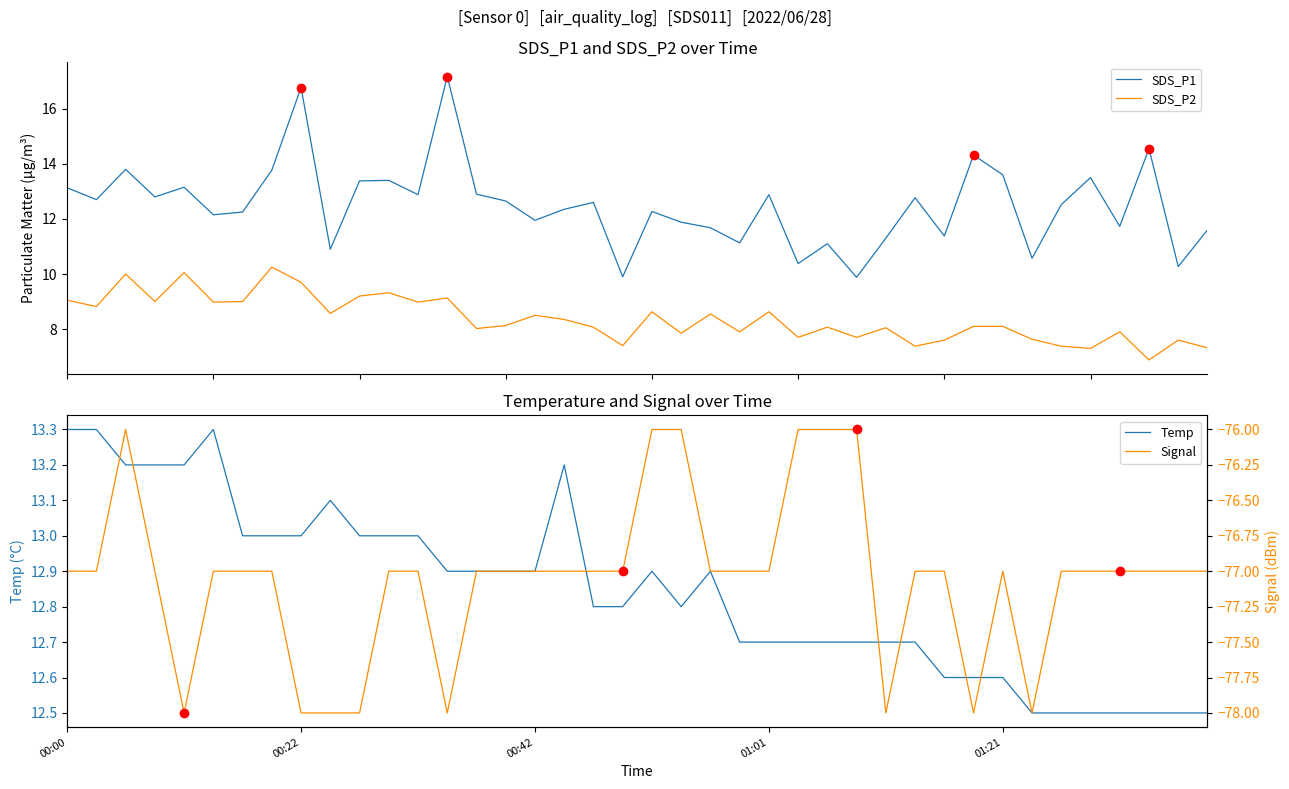

At which category does the chart reach its peak across all series?

13